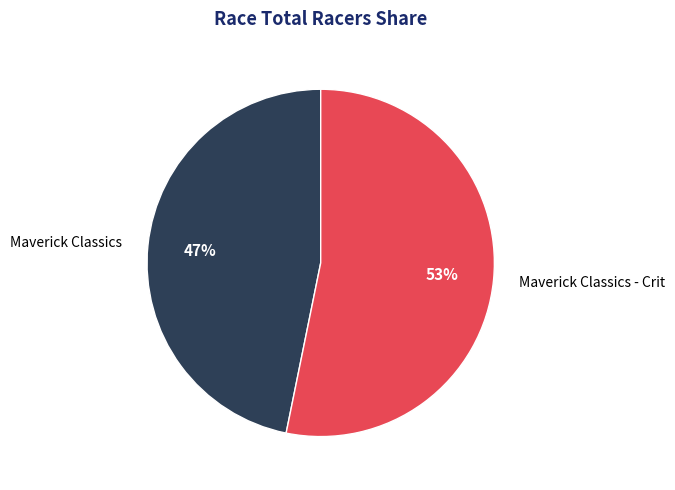

What is the majority slice?

Maverick Classics - Crit